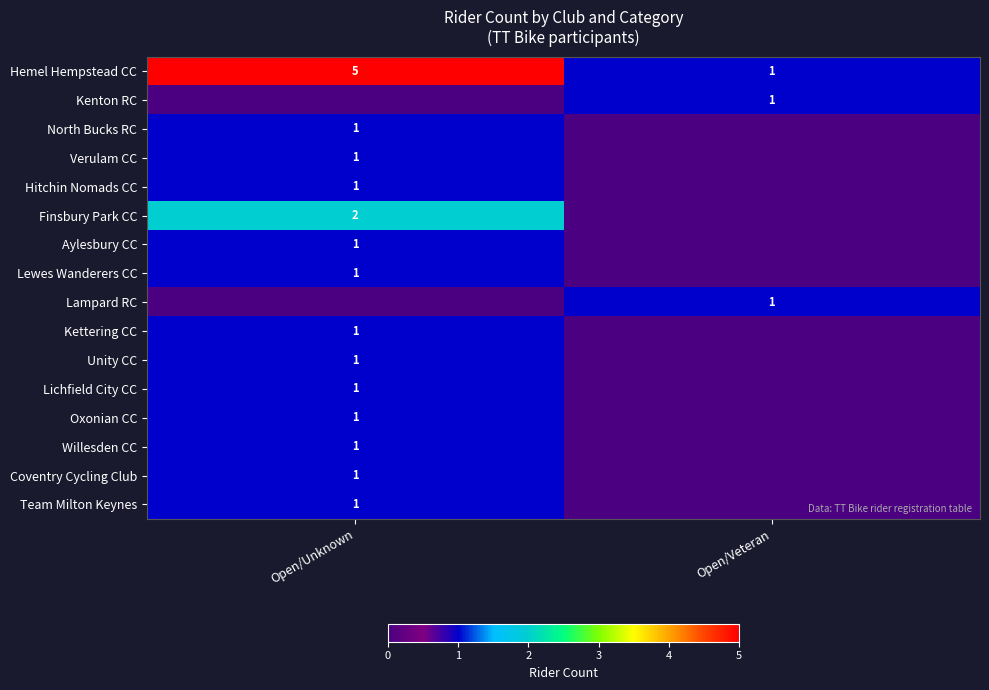

Is it true that Lichfield City CC equals 0 at Open/Unknown?

False